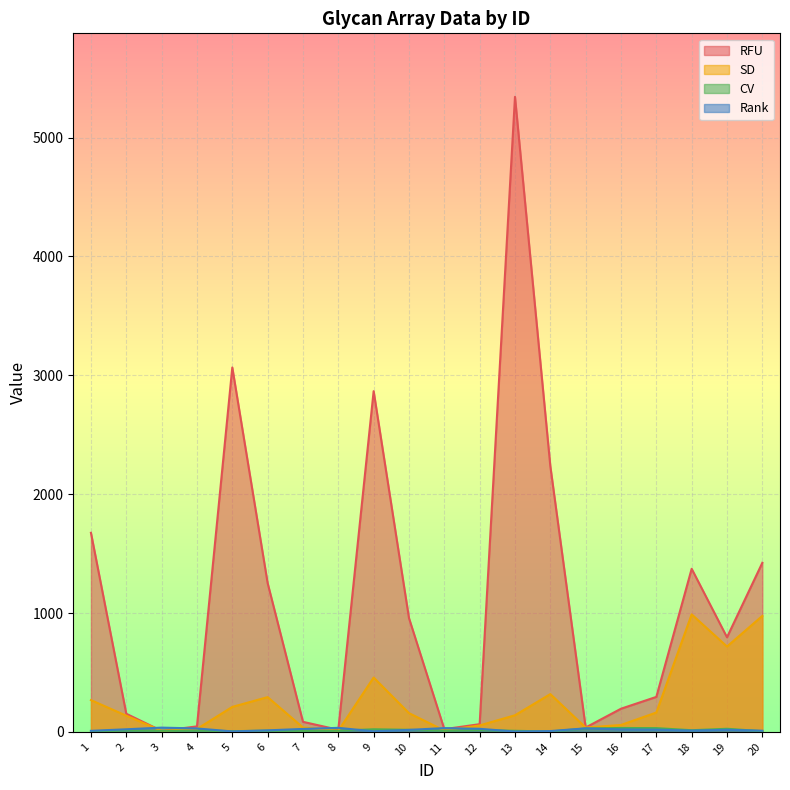

Which series changed the most between 8 and 9?

RFU